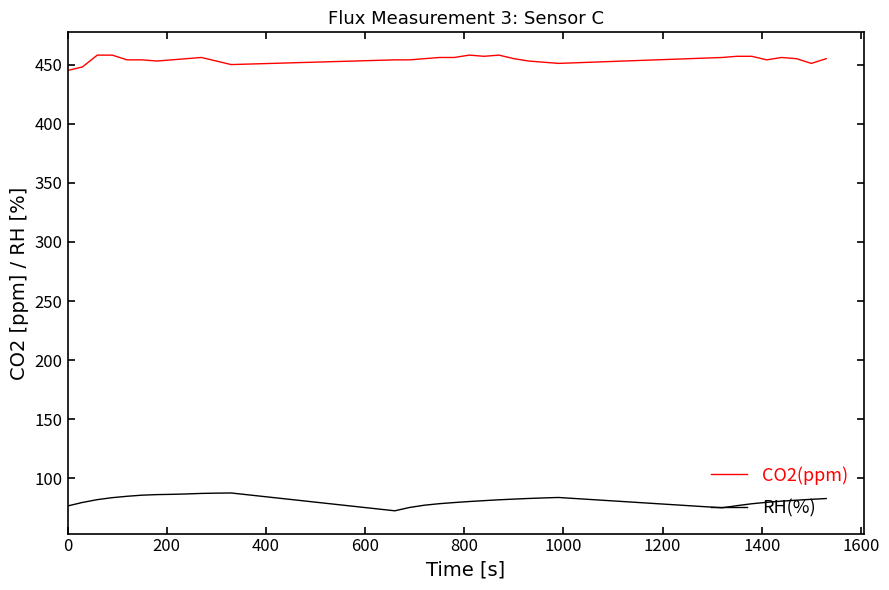

Does the chart display data point markers on the line(s)?

No